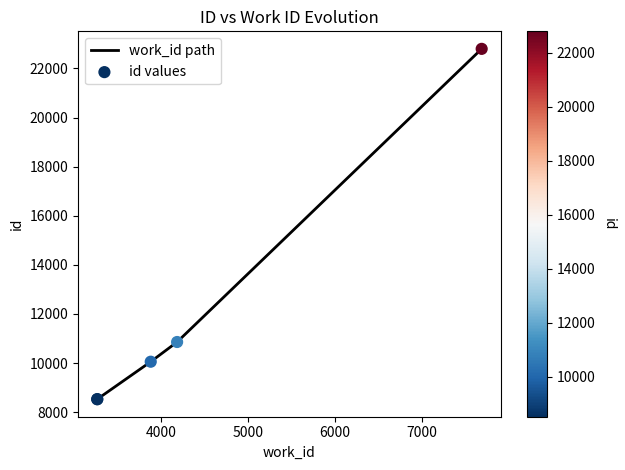

Which series has the largest Y range (max minus min)?

work_id path